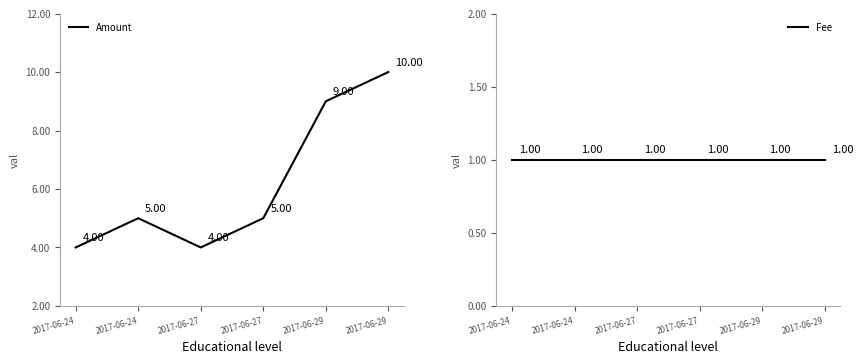

At which category is the sum across all series the highest?

2017-06-29